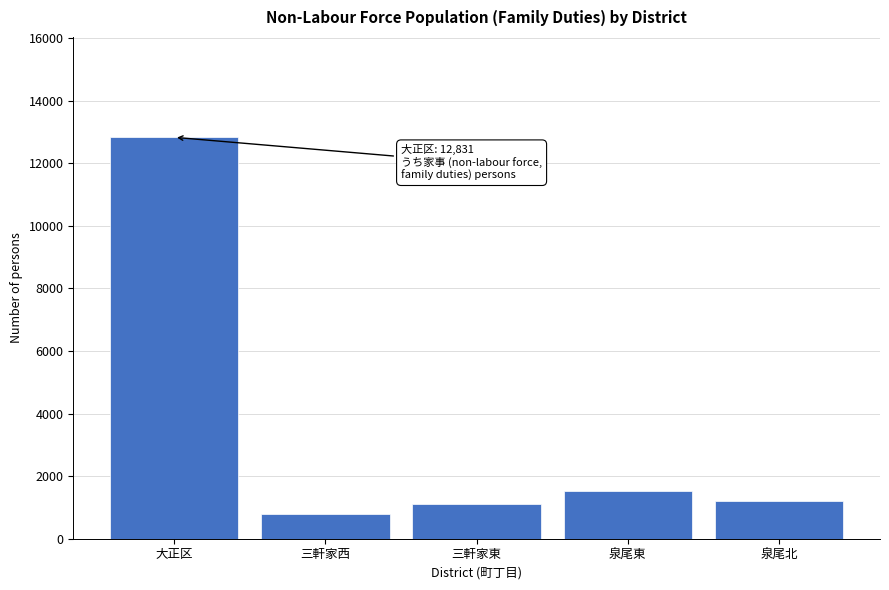

Reading left to right, list all the values displayed in this chart.

大正区=12831	三軒家西=804	三軒家東=1102	泉尾東=1534	泉尾北=1199